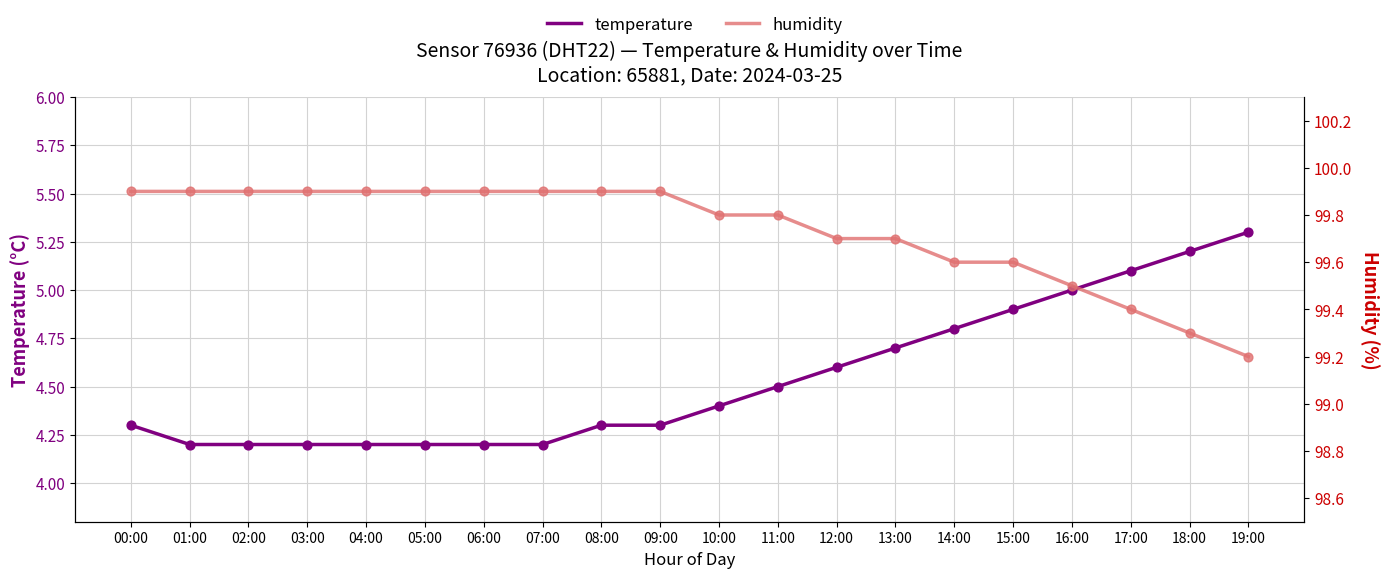

Which series reaches the minimum Y coordinate?

temperature